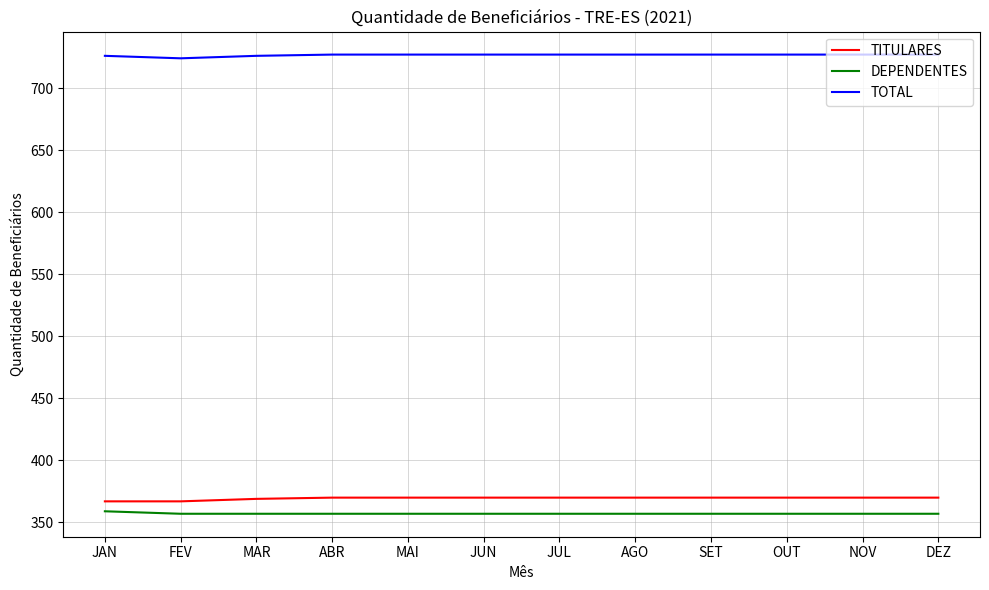

The DEPENDENTES series shows 357 at JUL. True or false?

True